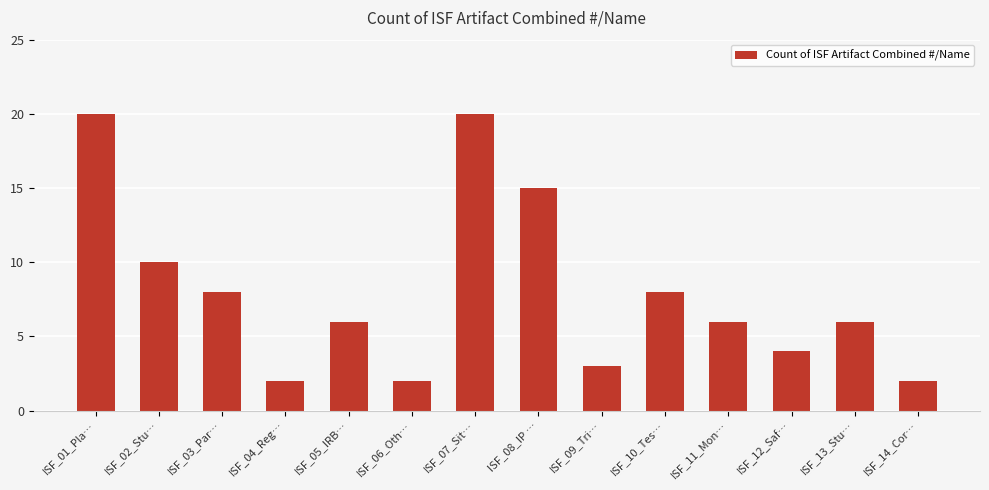

What is the change in value from ISF_05_IRB… to ISF_08_IP …?

+9